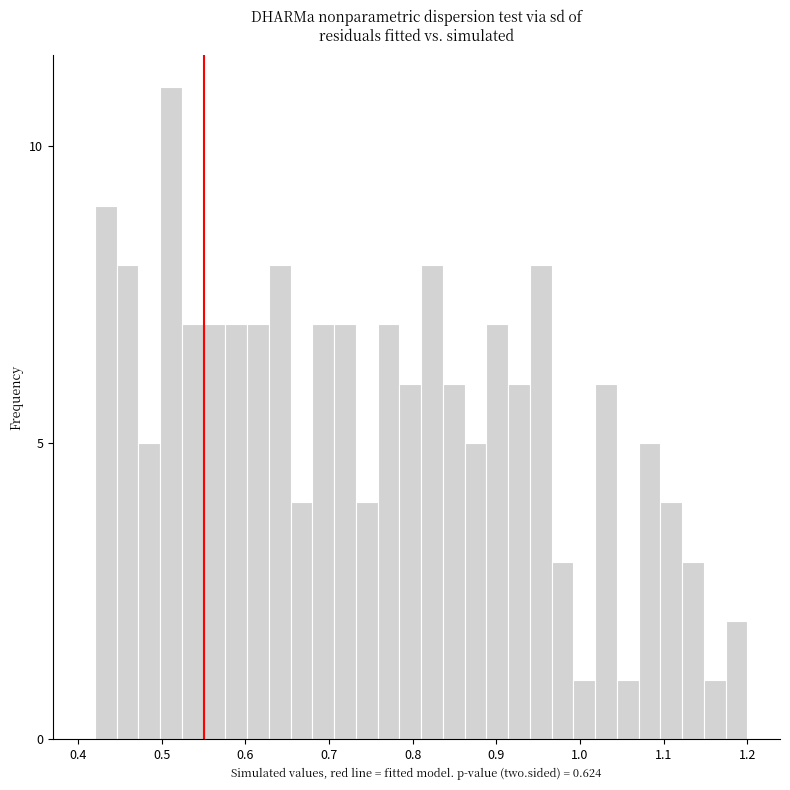

Read against the x-axis, roughly where is the centre of the tallest bar?

0.51